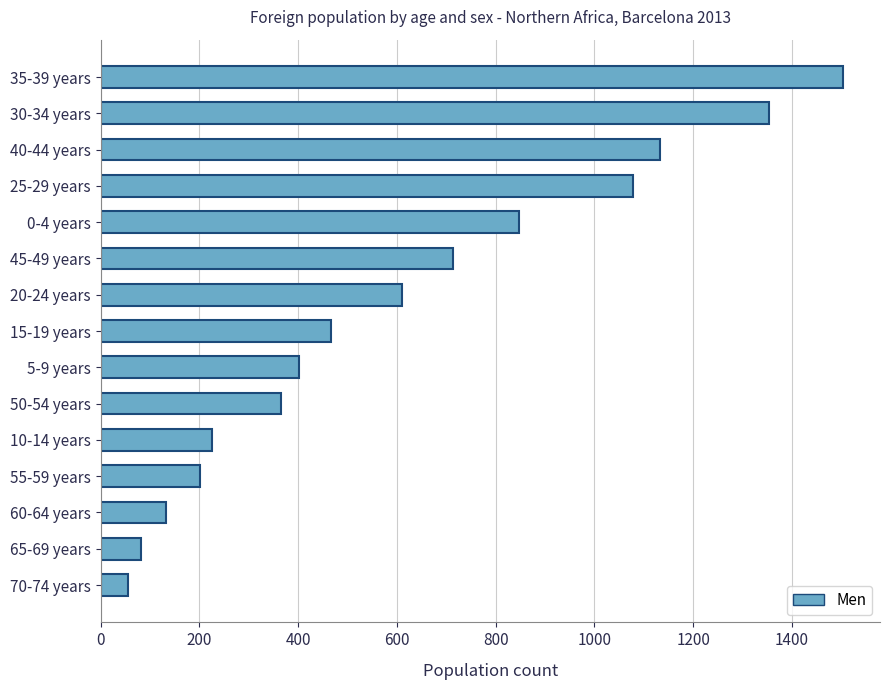

Reading top to bottom, transcribe all the data shown in this chart.

1503	1354	1132	1078	848	713	611	466	402	366	226	202	133	81	55